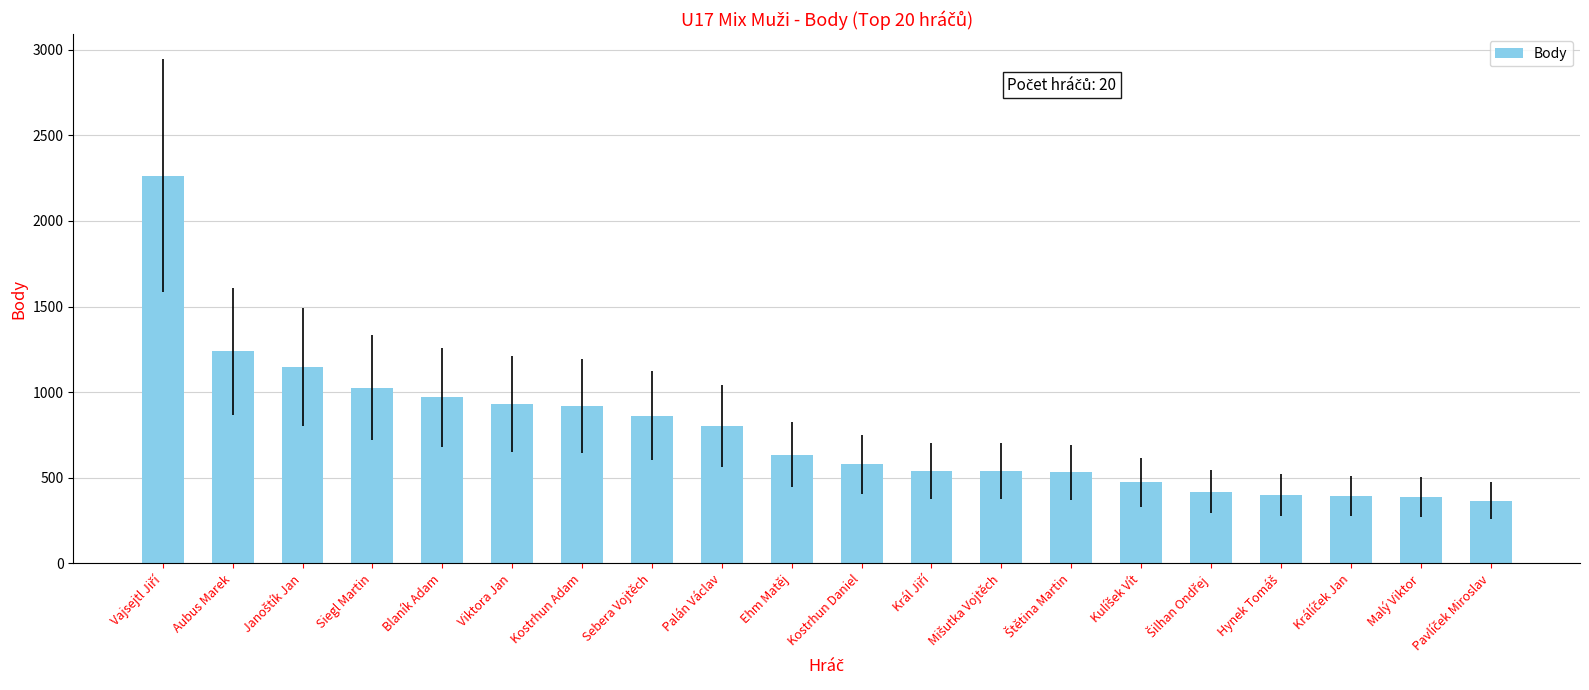

What is the label of the 19th bar from the right?

Aubus Marek